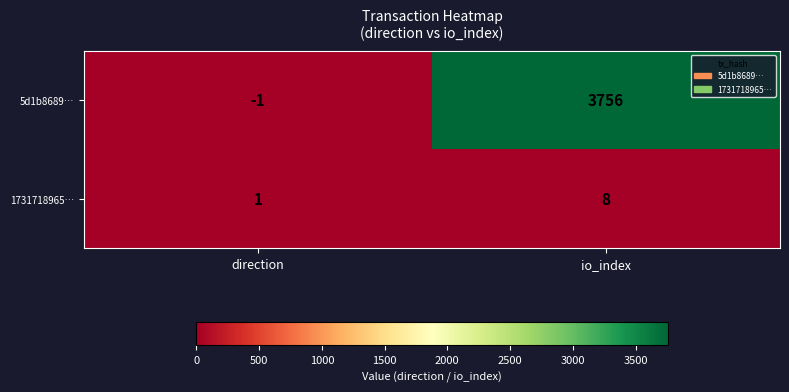

What is the difference between the highest and lowest values at direction?

2